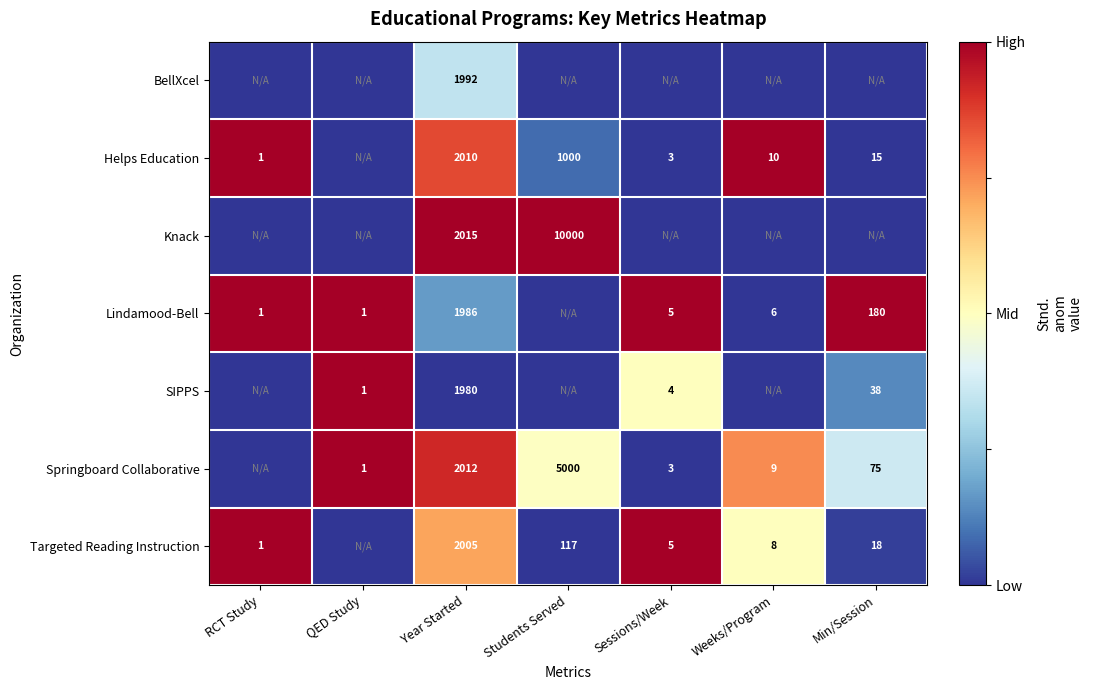

Is it true that Helps Education equals 0.3 at Year Started?

False